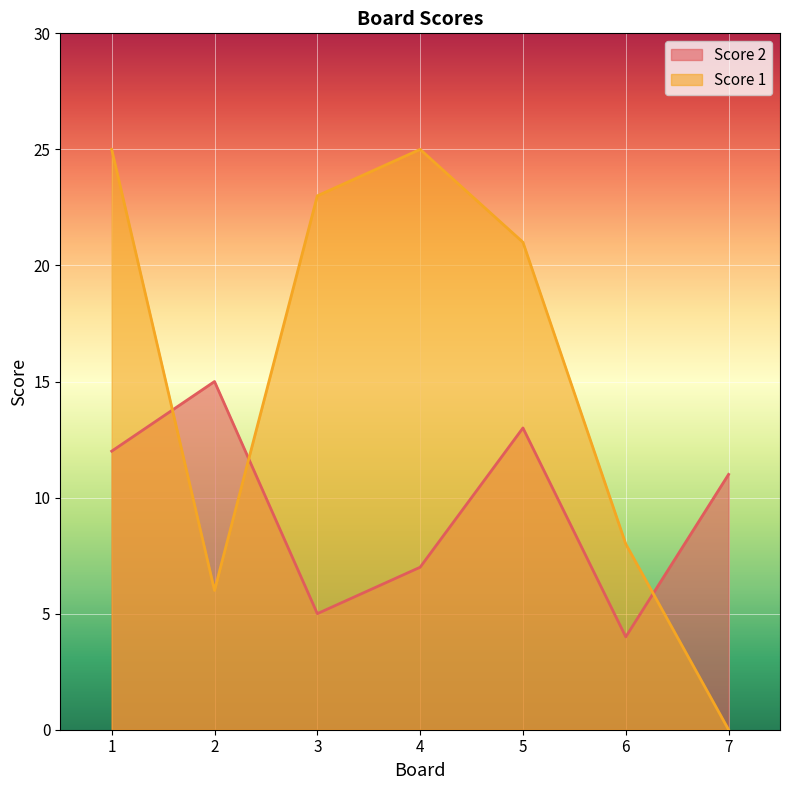

Rank the series by their average value, from highest to lowest.

Score 1, Score 2